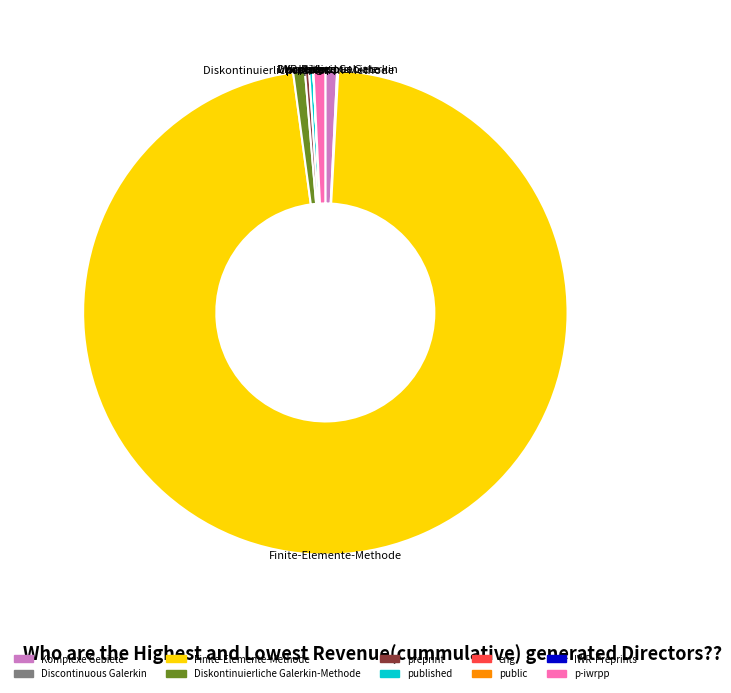

Which slice is the largest?

Finite-Elemente-Methode